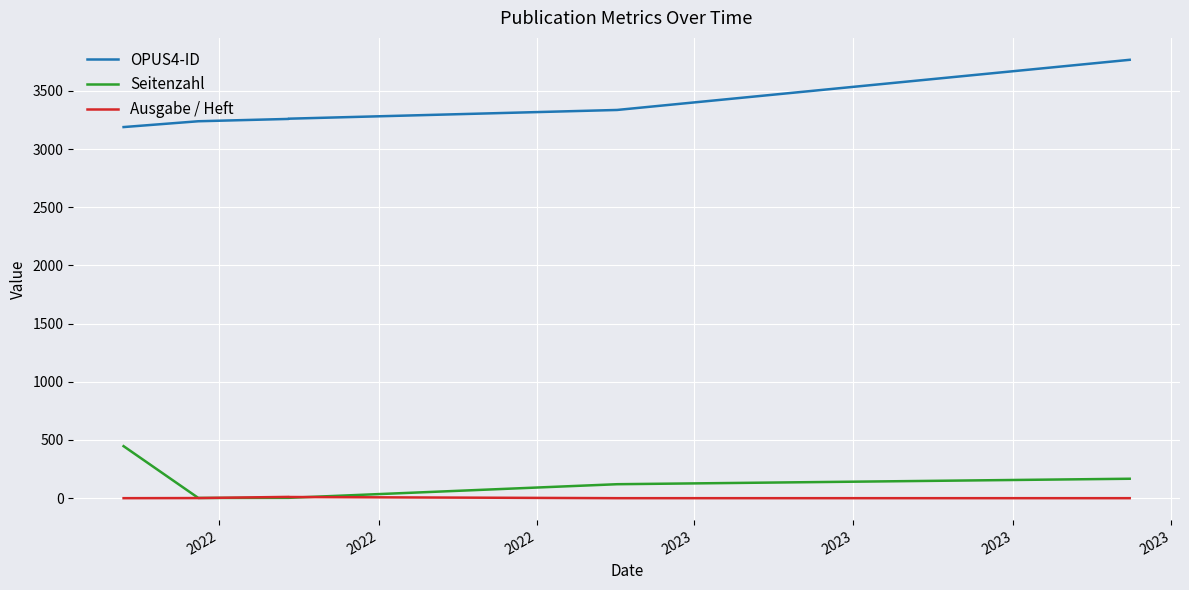

Which series has the largest total across all categories?

OPUS4-ID